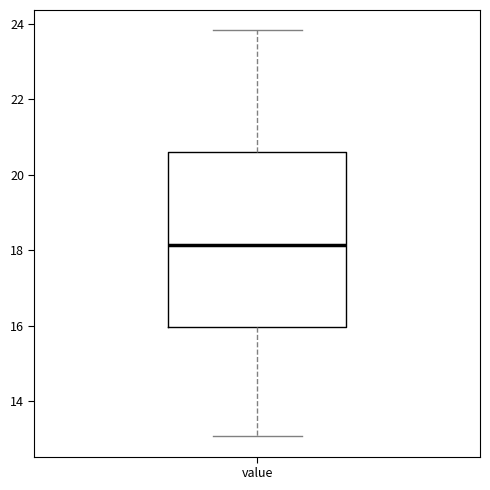

Read this box plot against the y-axis: the position of the median line, the range covered by the box, and the ends of both whiskers. The values are not printed on the chart, so give them approximately, as read against the axis.

median 18.2, box 16.0 to 20.6, whiskers 13.0 to 23.8